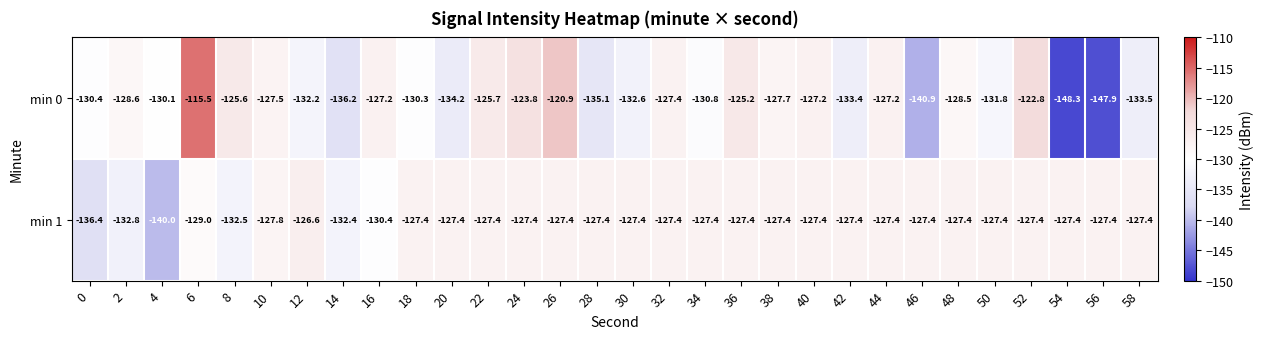

At which category is the sum across all series the highest?

6